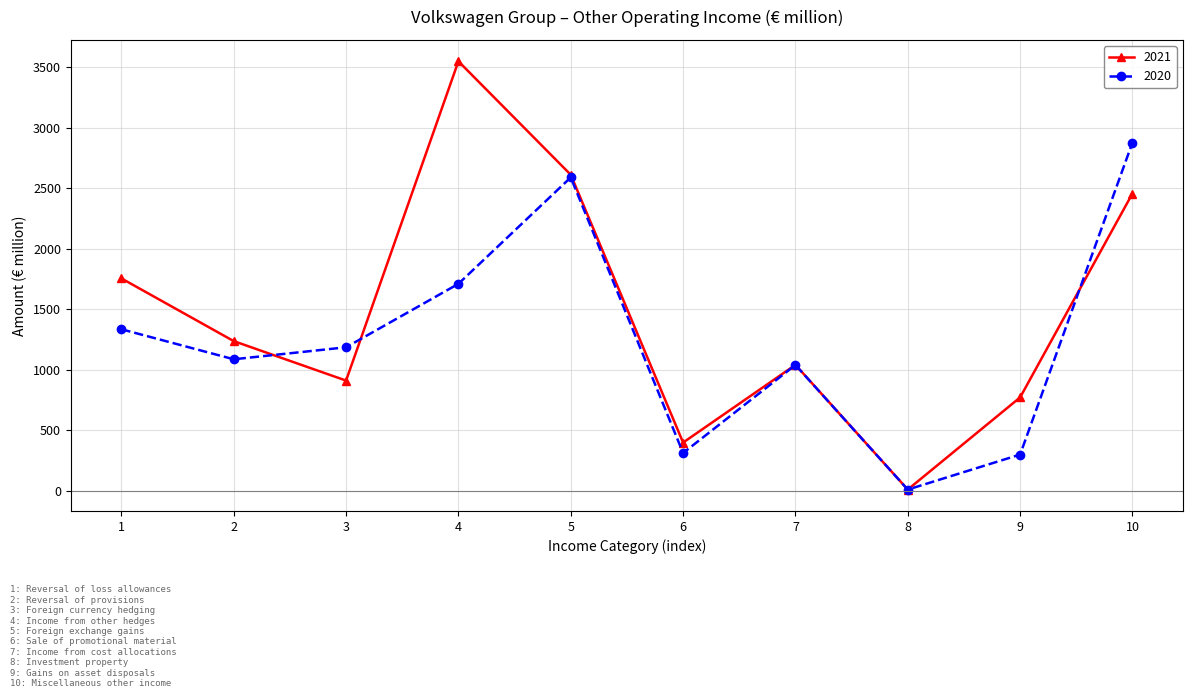

What is the highest value of the 2020 series?

2876